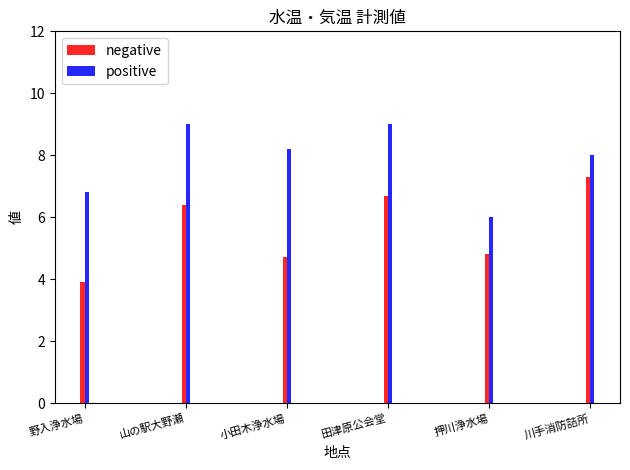

Which series has the largest range (max minus min)?

negative